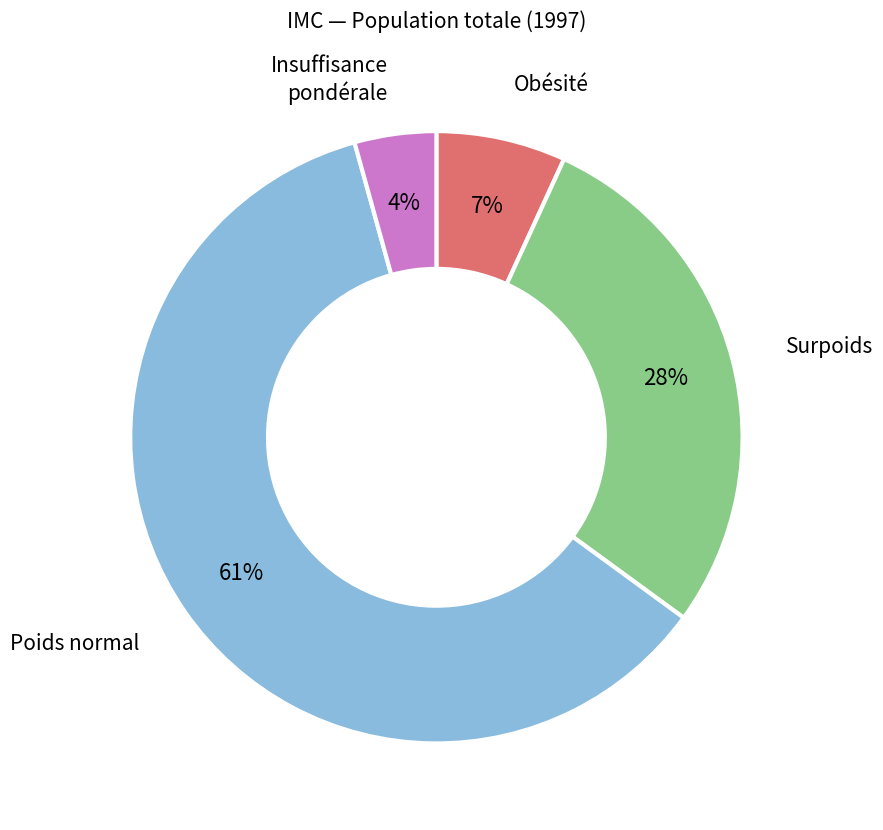

To the nearest percent, what is the average slice percentage?

25%